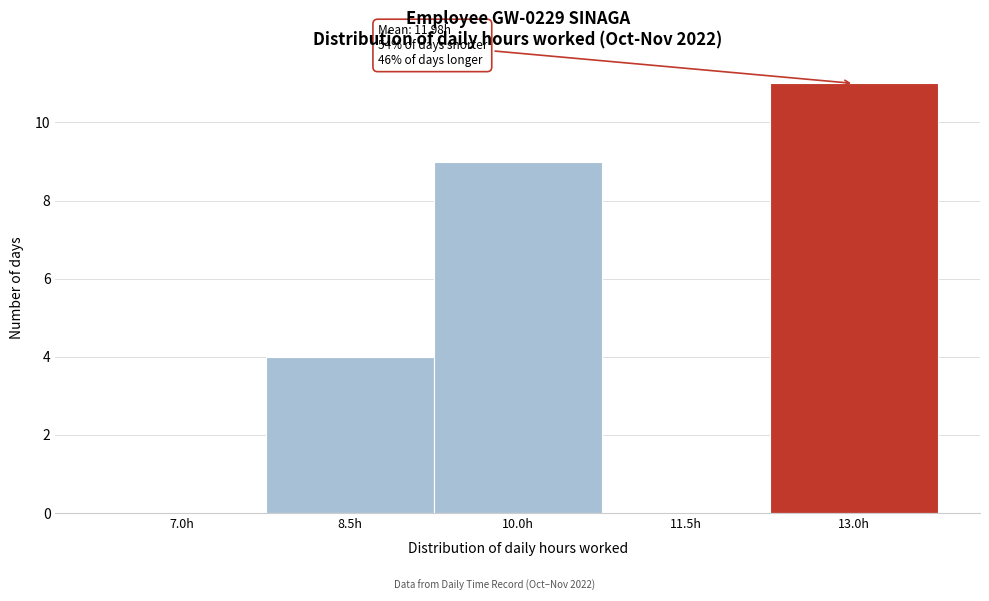

Reading left to right, list all the values displayed in this chart.

7.0h=0	8.5h=4	10.0h=9	11.5h=0	13.0h=11